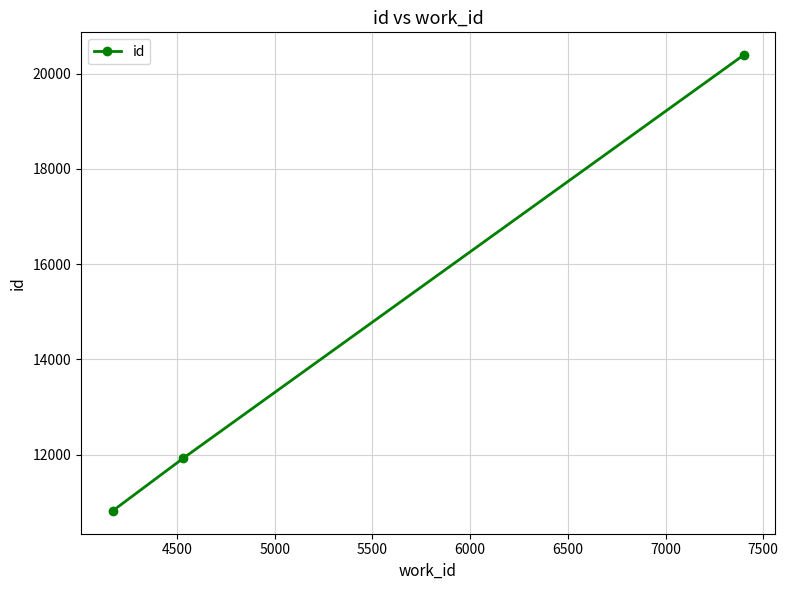

What is the value of the 2nd point from the left?

11924